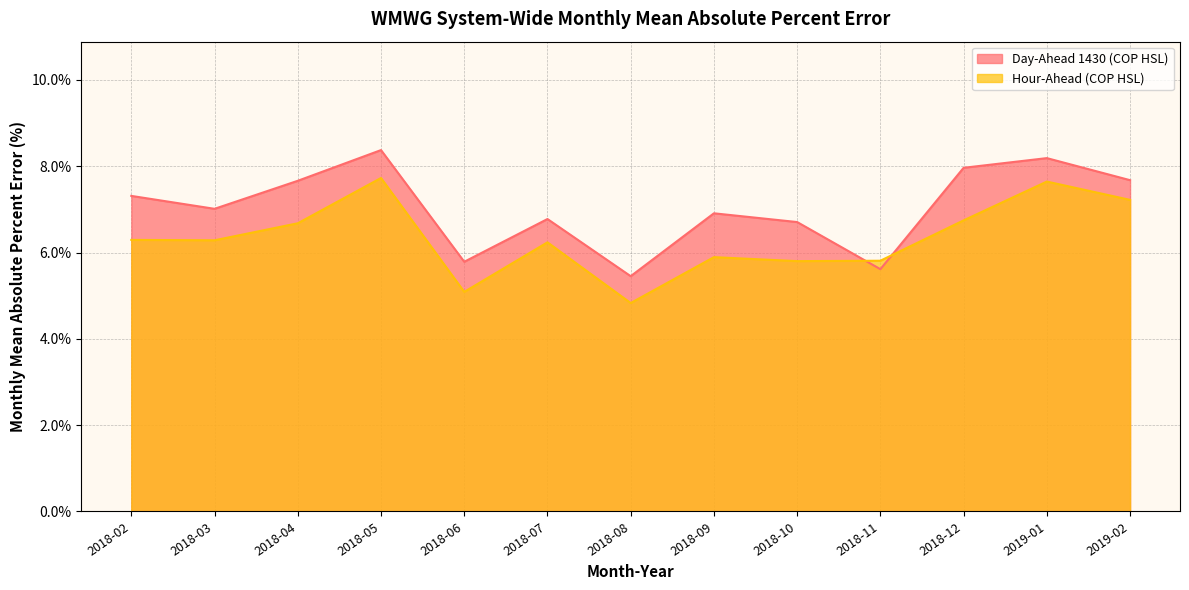

What is the difference between the maximum and minimum values in the Day-Ahead 1430 (COP HSL) series?

2.9